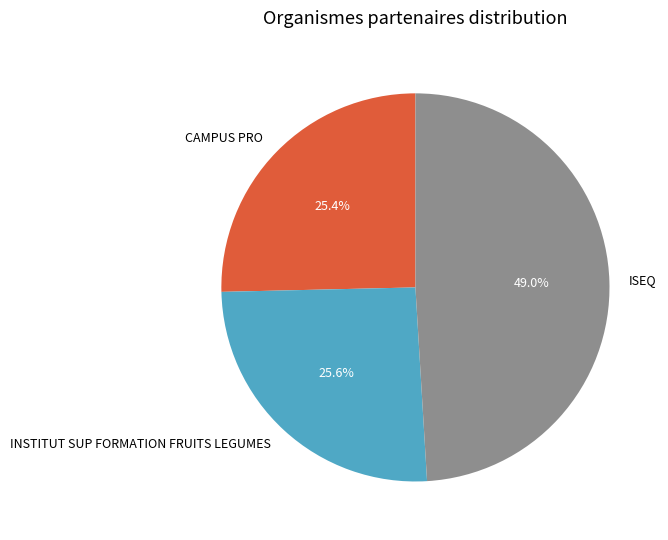

To the nearest percent, what portion does ISEQ represent?

49%